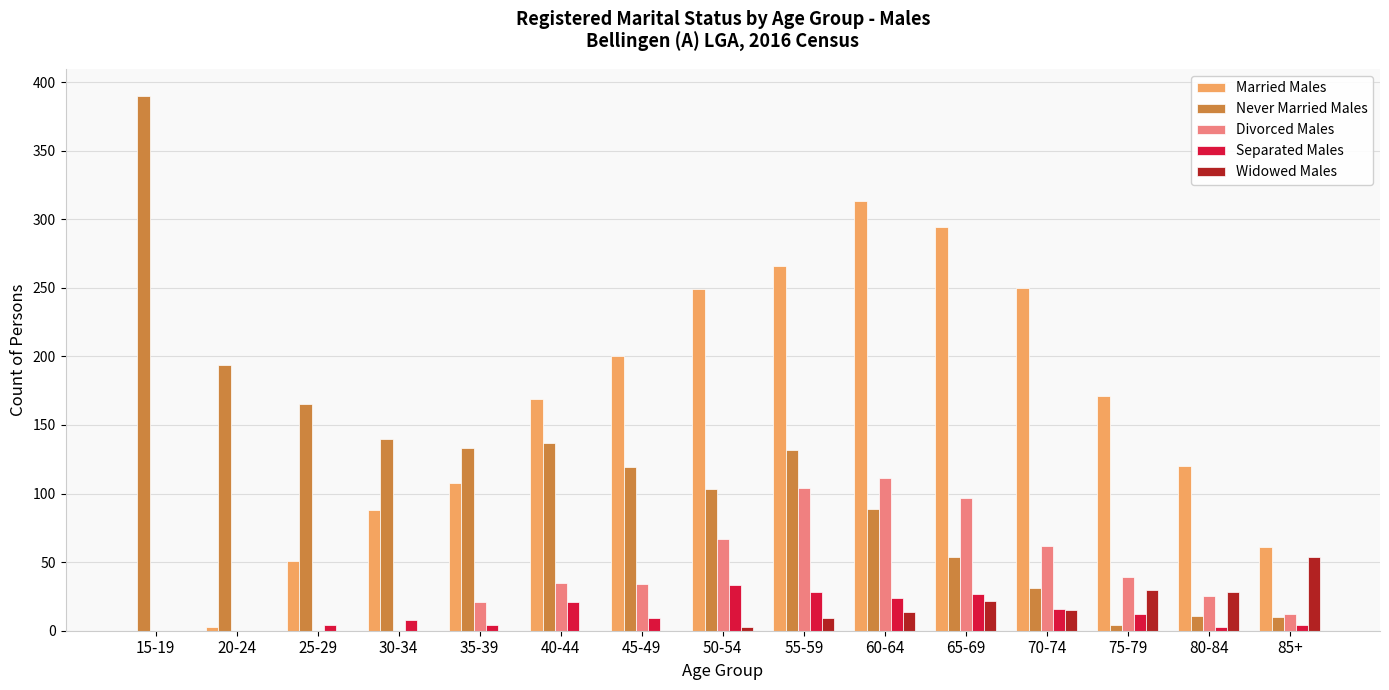

What are all the series names shown in the legend?

Married Males, Never Married Males, Divorced Males, Separated Males, Widowed Males